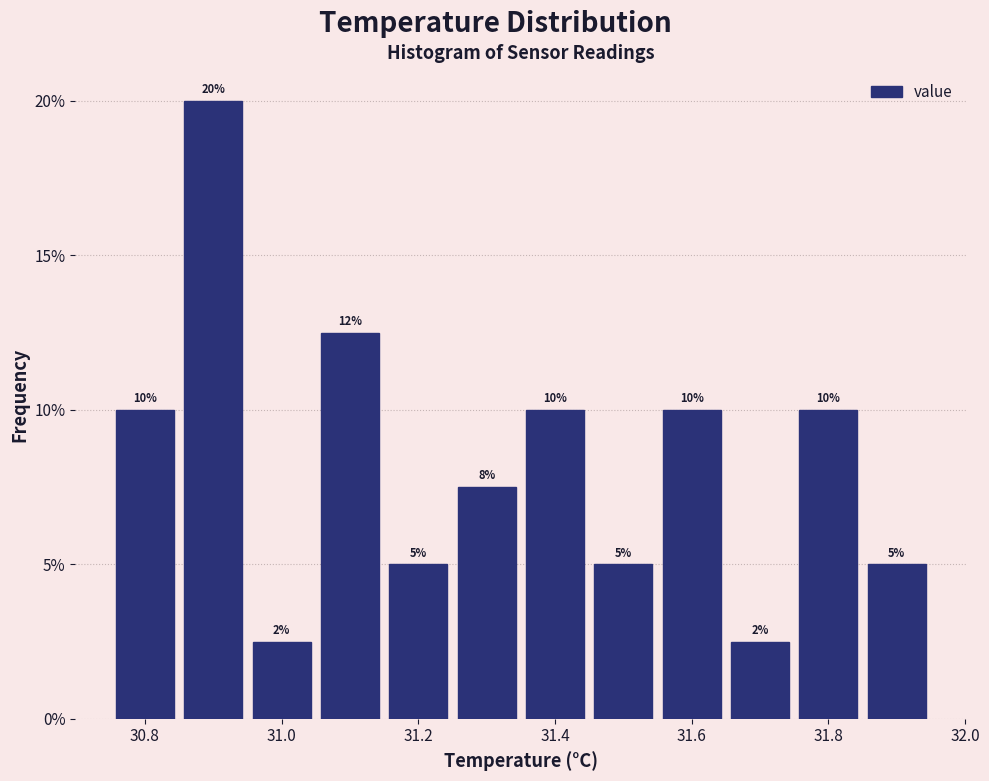

Over which range of the x-axis is the bar tallest?

30.85 to 30.95